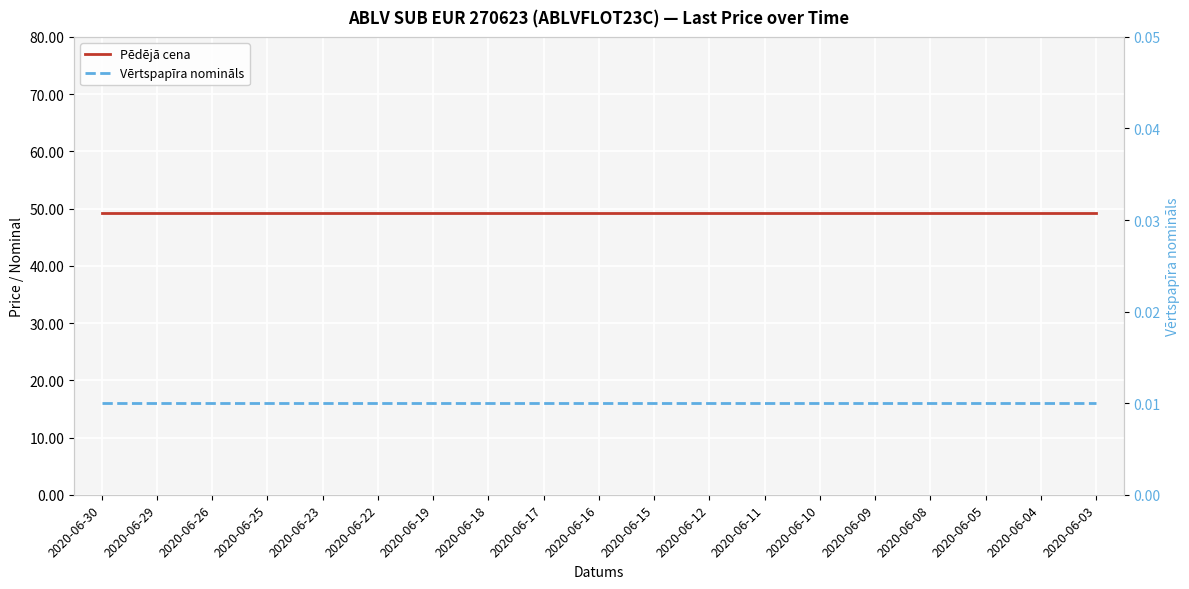

Reading left to right, what are all the values shown in this chart?

Pēdējā cena: 2020-06-30=49.2	2020-06-29=49.2	2020-06-26=49.2	2020-06-25=49.2	2020-06-23=49.2	2020-06-22=49.2	2020-06-19=49.2	2020-06-18=49.2	2020-06-17=49.2	2020-06-16=49.2	2020-06-15=49.2	2020-06-12=49.2	2020-06-11=49.2	2020-06-10=49.2	2020-06-09=49.2	2020-06-08=49.2	2020-06-05=49.2	2020-06-04=49.2	2020-06-03=49.2
Vērtspapīra nomināls: 2020-06-30=0.0	2020-06-29=0.0	2020-06-26=0.0	2020-06-25=0.0	2020-06-23=0.0	2020-06-22=0.0	2020-06-19=0.0	2020-06-18=0.0	2020-06-17=0.0	2020-06-16=0.0	2020-06-15=0.0	2020-06-12=0.0	2020-06-11=0.0	2020-06-10=0.0	2020-06-09=0.0	2020-06-08=0.0	2020-06-05=0.0	2020-06-04=0.0	2020-06-03=0.0